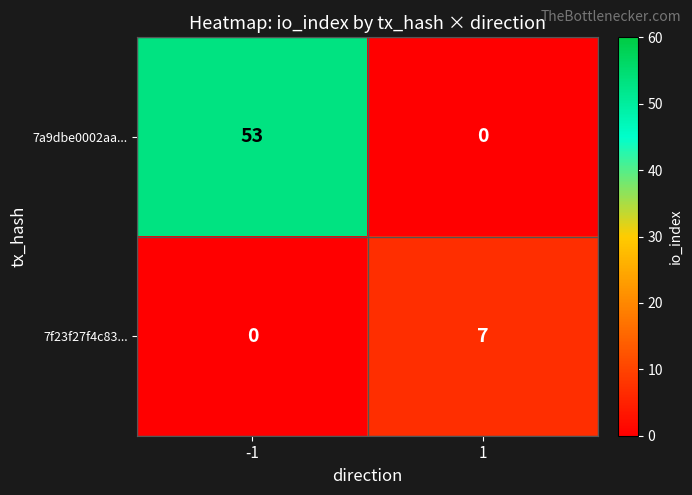

At 1, list the series in order from smallest to largest.

7a9dbe0002aa..., 7f23f27f4c83...